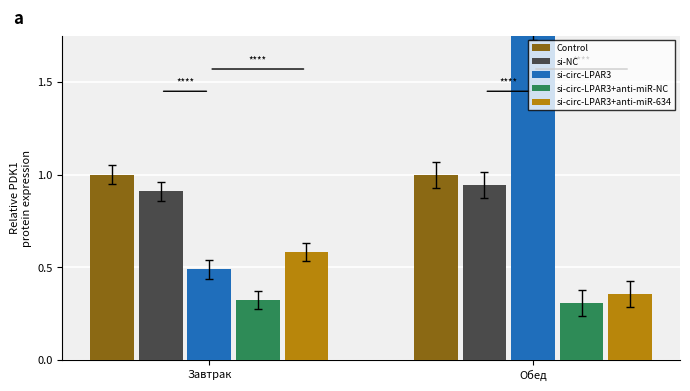

Read the si-NC value at Завтрак.

0.9